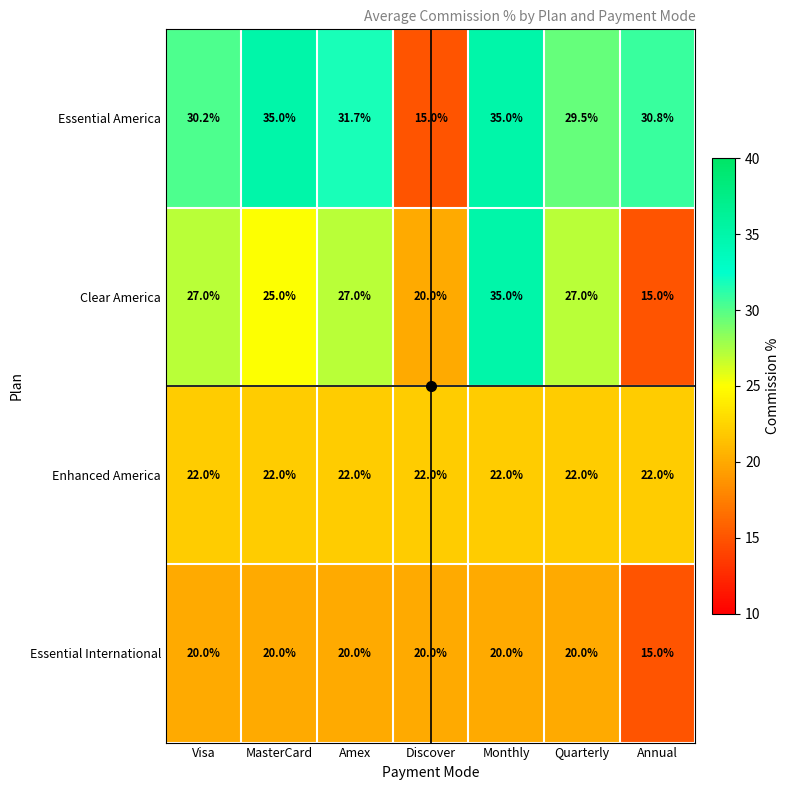

The value of Essential International at Annual is 22.2. True or false?

False